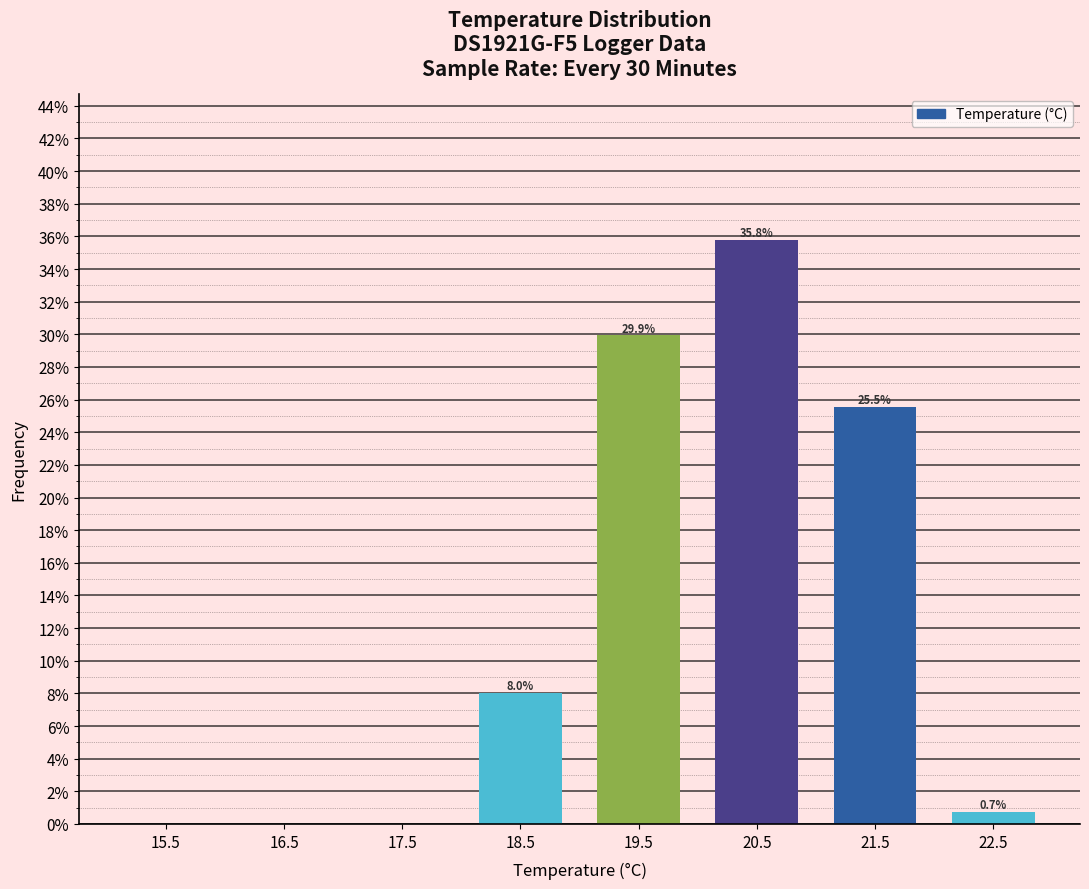

Reading right to left, what are all the values shown in this chart?

22.5=0.7	21.5=25.5	20.5=35.8	19.5=29.9	18.5=8.0	17.5=0.0	16.5=0.0	15.5=0.0